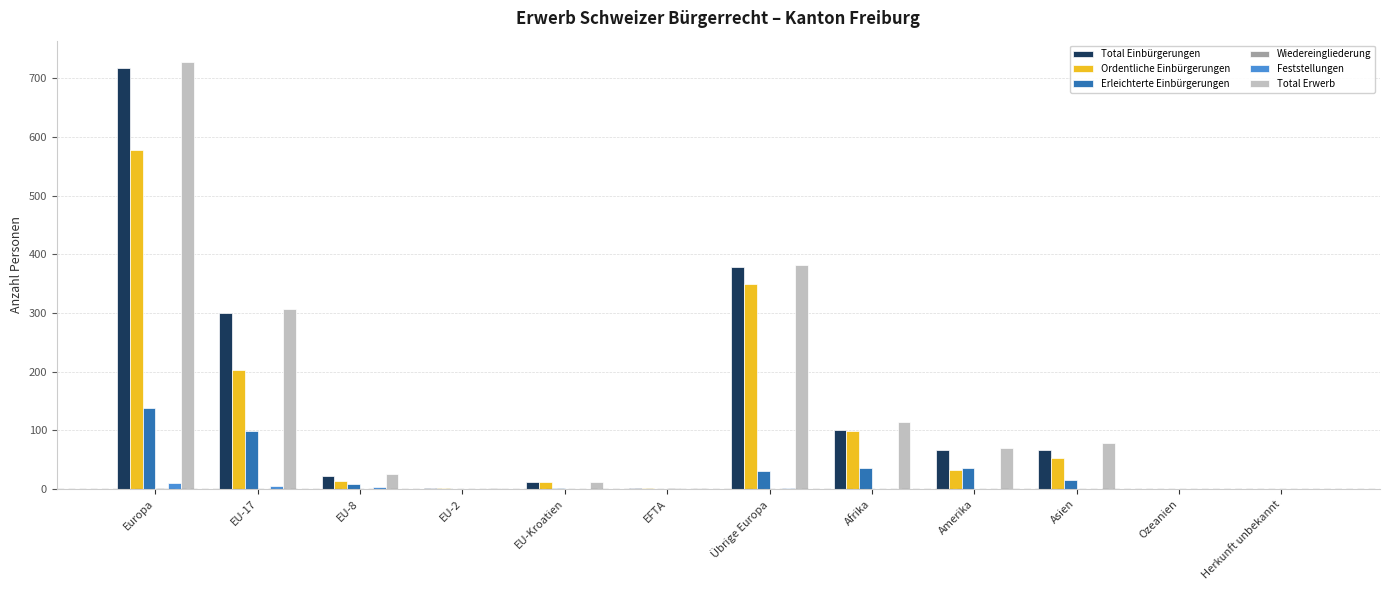

What is the spread (max minus min) of values at EFTA?

2